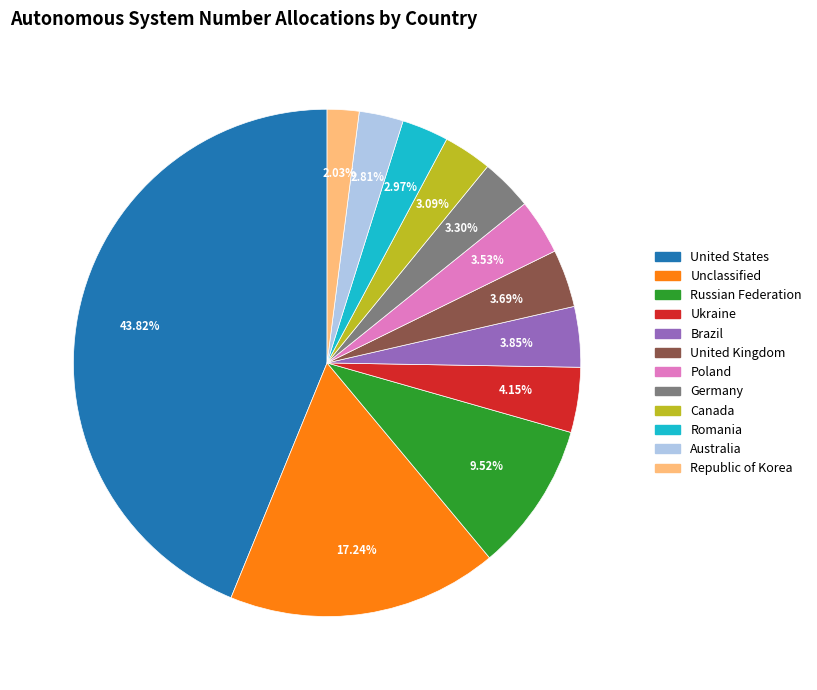

Is the sum of Brazil and Australia greater than half?

No